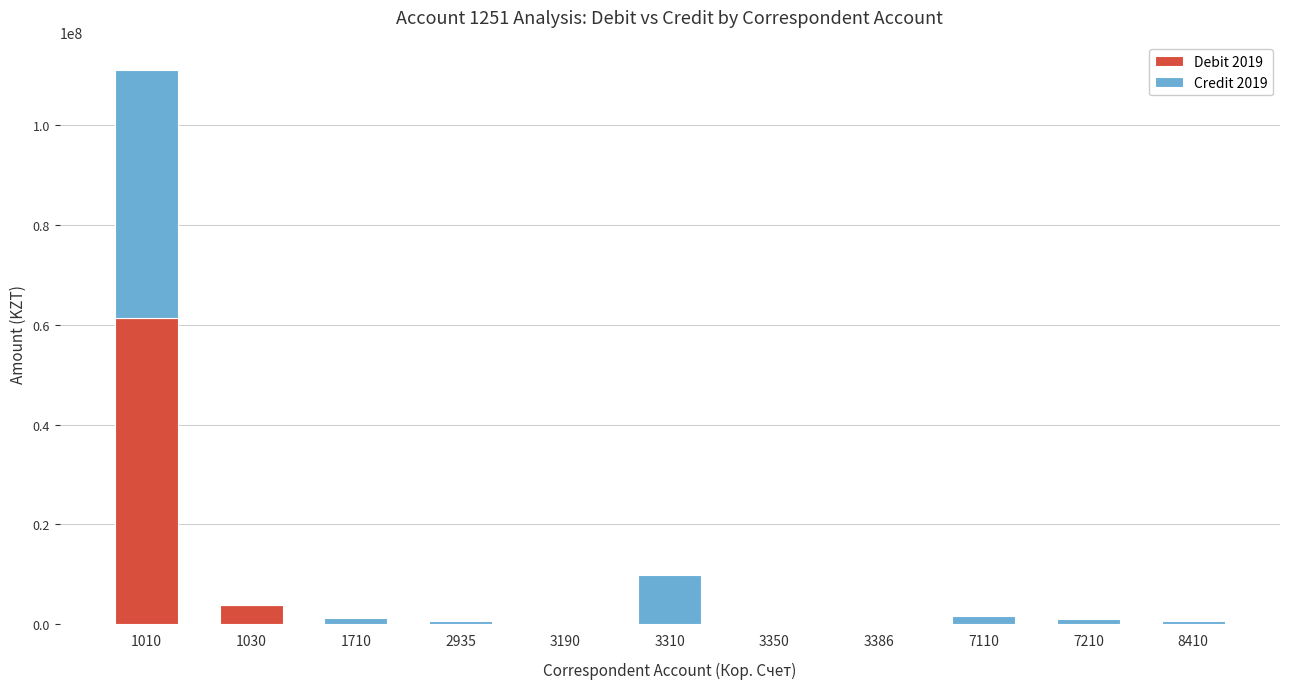

At which category is the sum across all series the highest?

1010